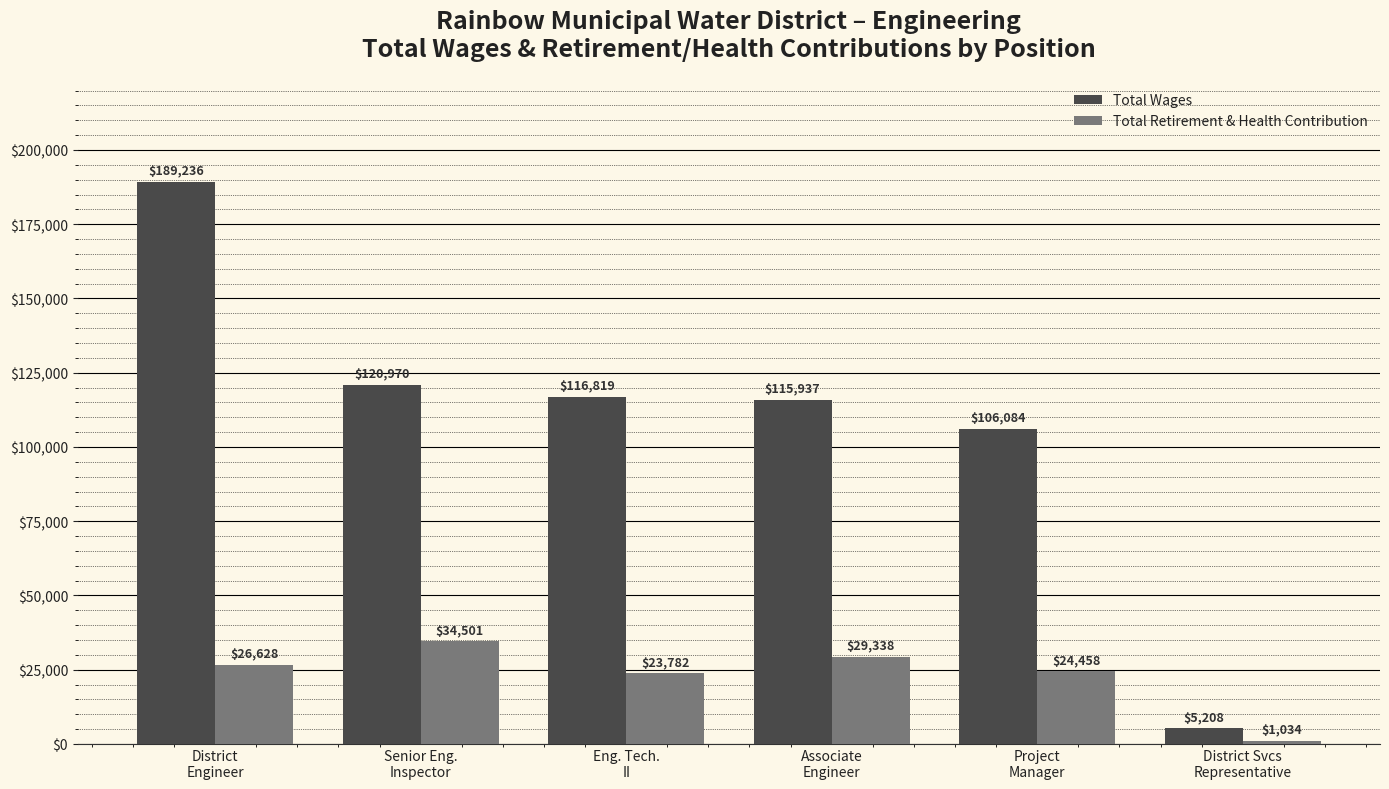

How many bars are there in each group?

2